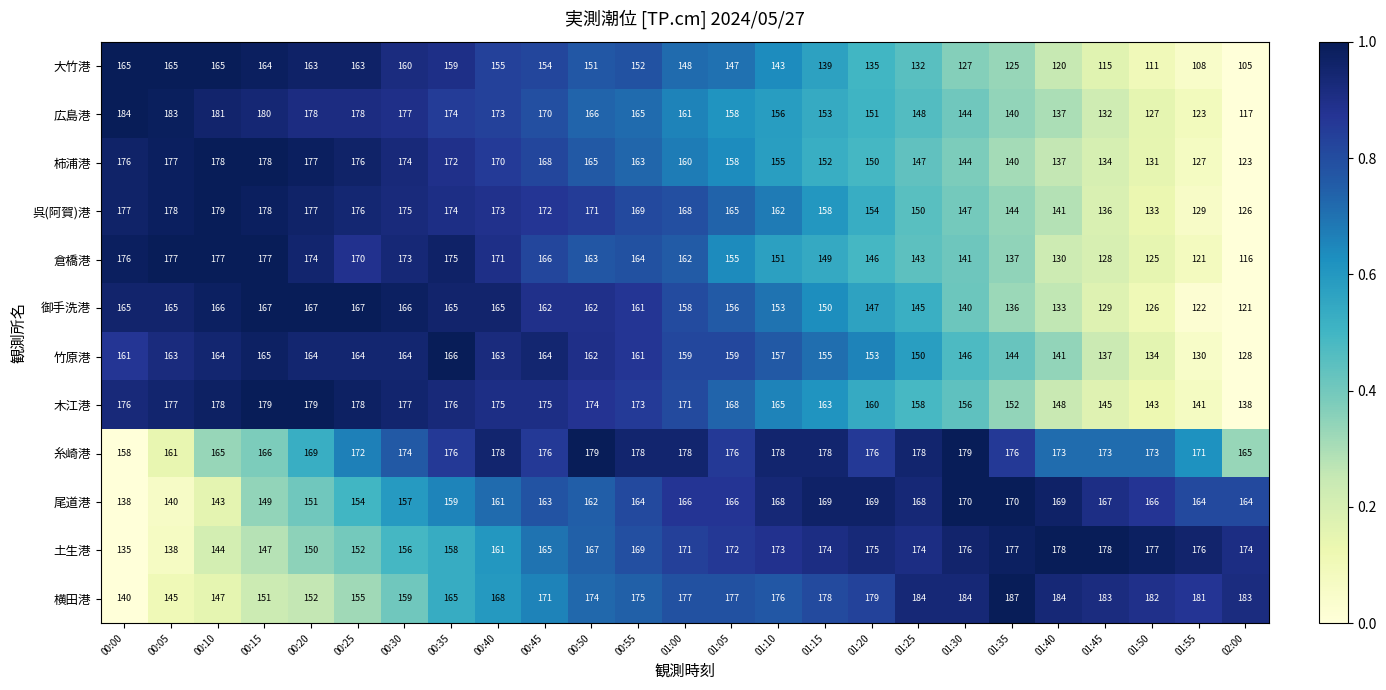

What is the average value of the 竹原港 series?

154